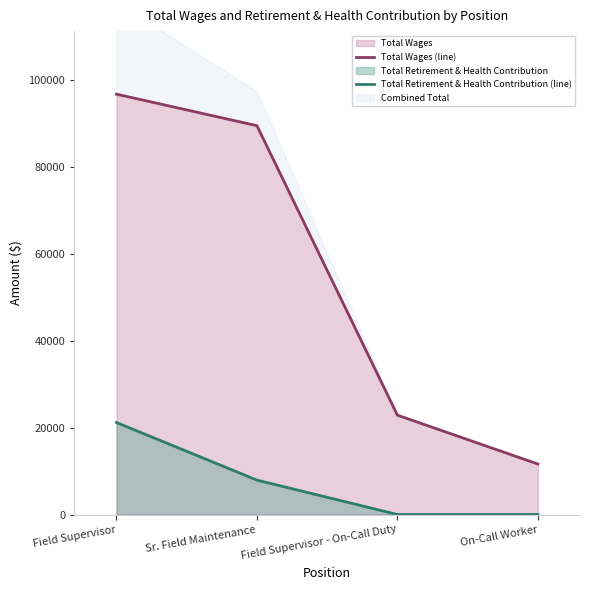

What is the difference between the Total Retirement & Health Contribution (line) values at Sr. Field Maintenance and Field Supervisor?

13259